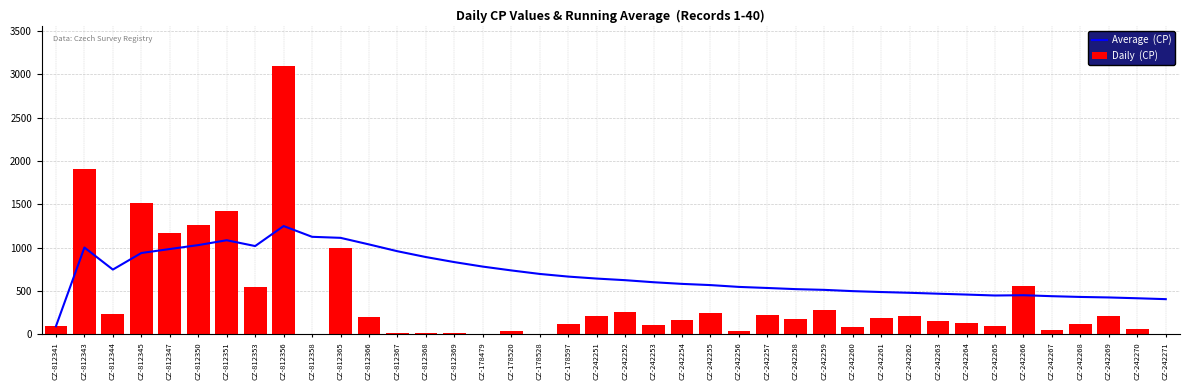

The value of Average  (CP) at CZ-242257 is 536.5. True or false?

True